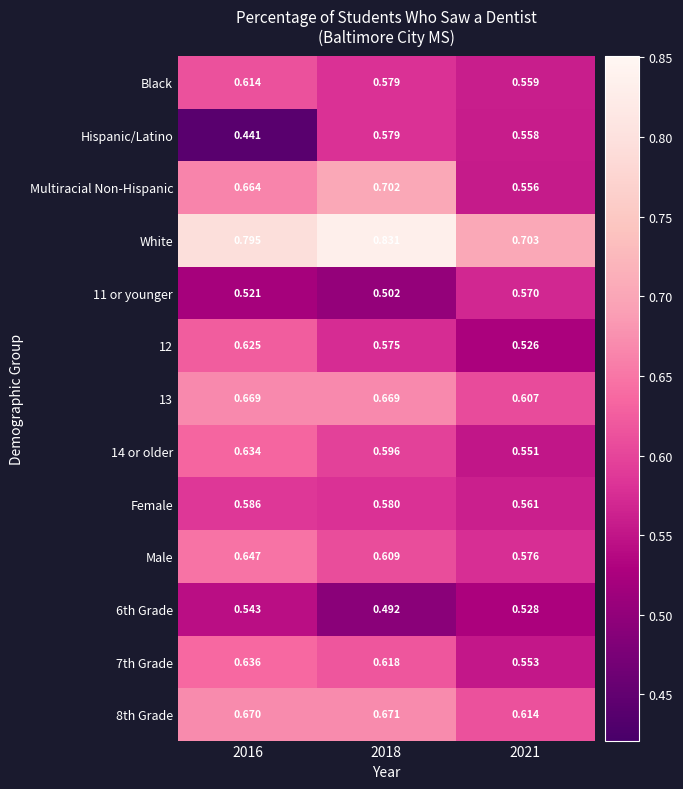

Which series has the largest total across all categories?

White